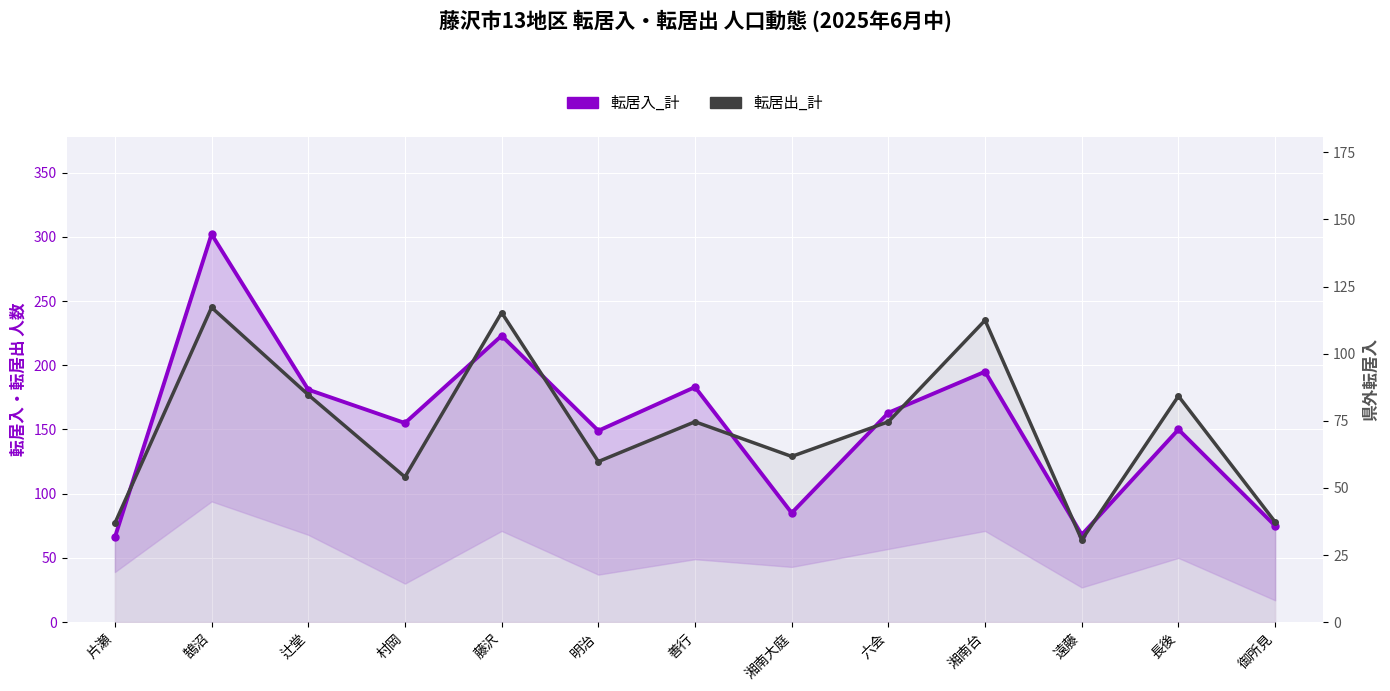

Which label corresponds to the largest value in the chart?

鵠沼